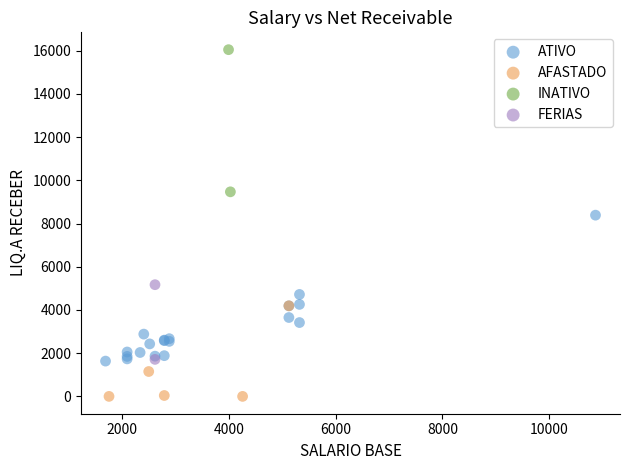

What are all the series names shown in the legend?

ATIVO, AFASTADO, INATIVO, FERIAS